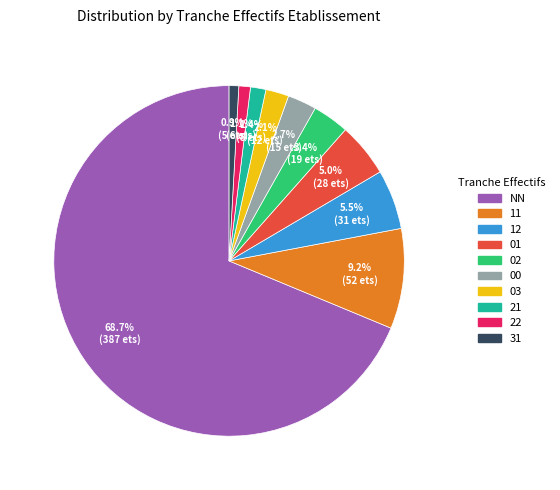

The 02 slice represents 3% of the pie. True or false?

True